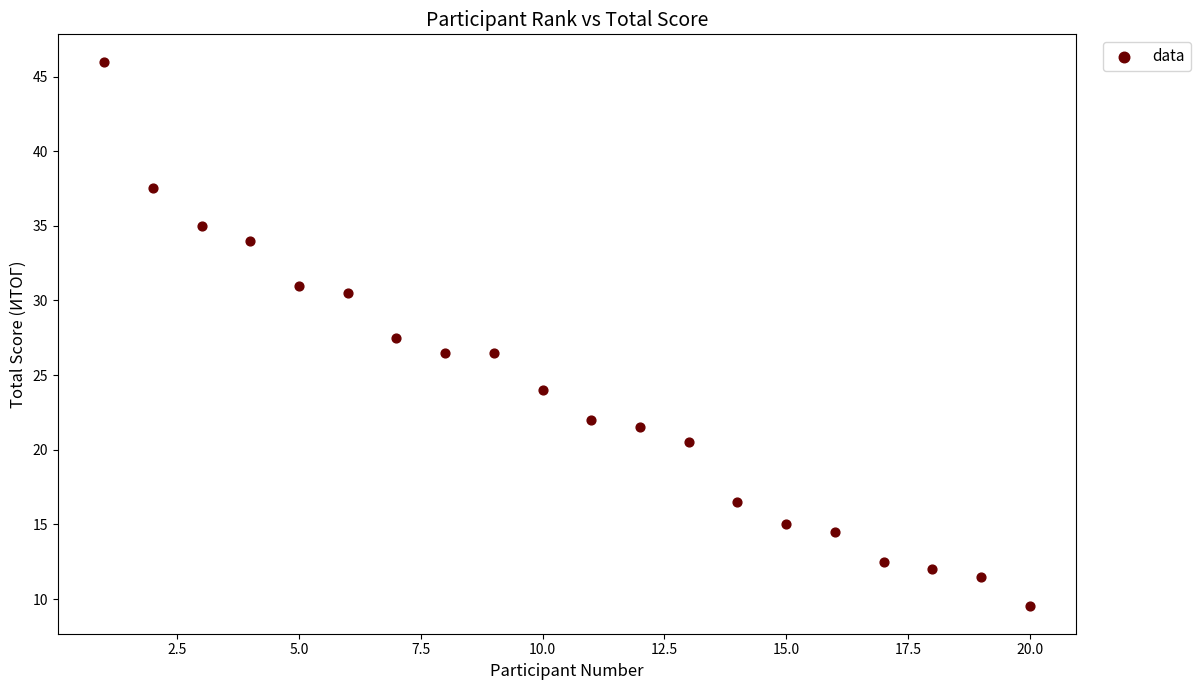

What is the range of Y values (max minus min)?

36.5